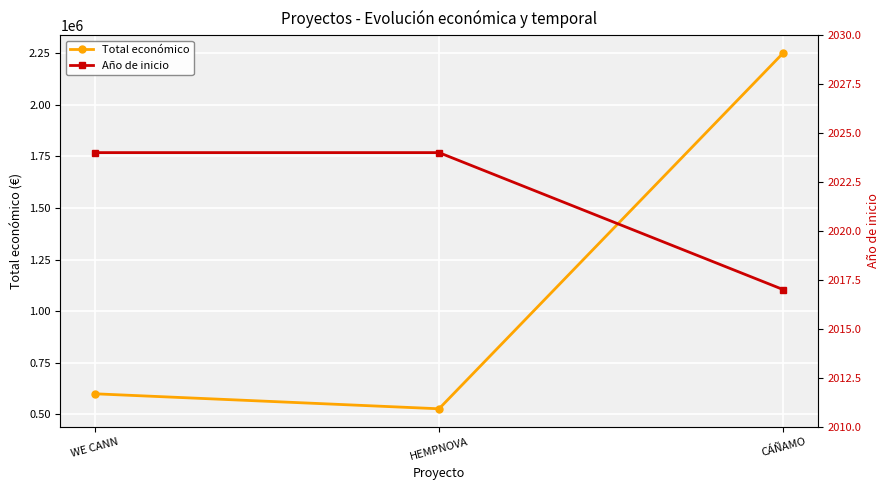

Reading left to right, transcribe all the data shown in this chart.

Total económico: 599584	526962	2250674
Año de inicio: 2024	2024	2017